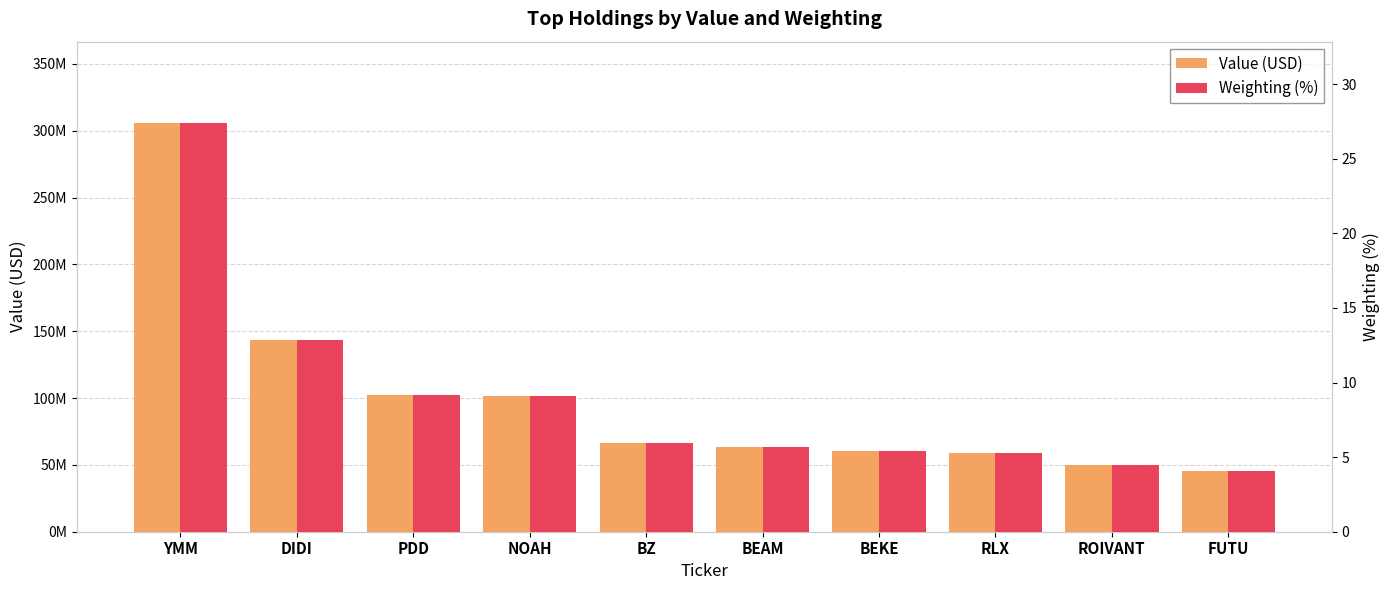

The value of Value (USD) at ROIVANT is 49936000.0. True or false?

True